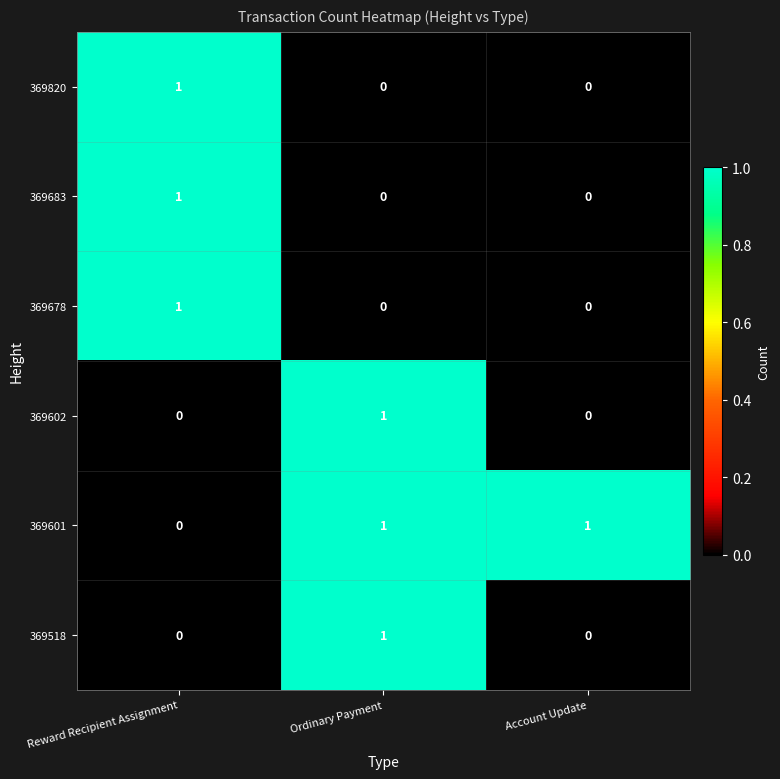

The value of 369601 at Reward Recipient Assignment is 0. True or false?

True